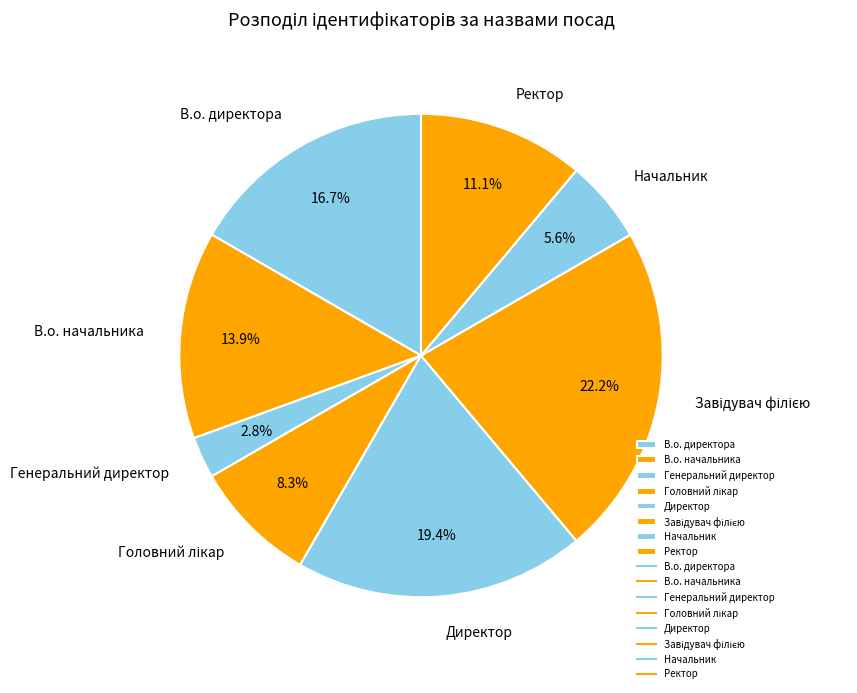

Is it true that Директор is 19% of the pie?

True